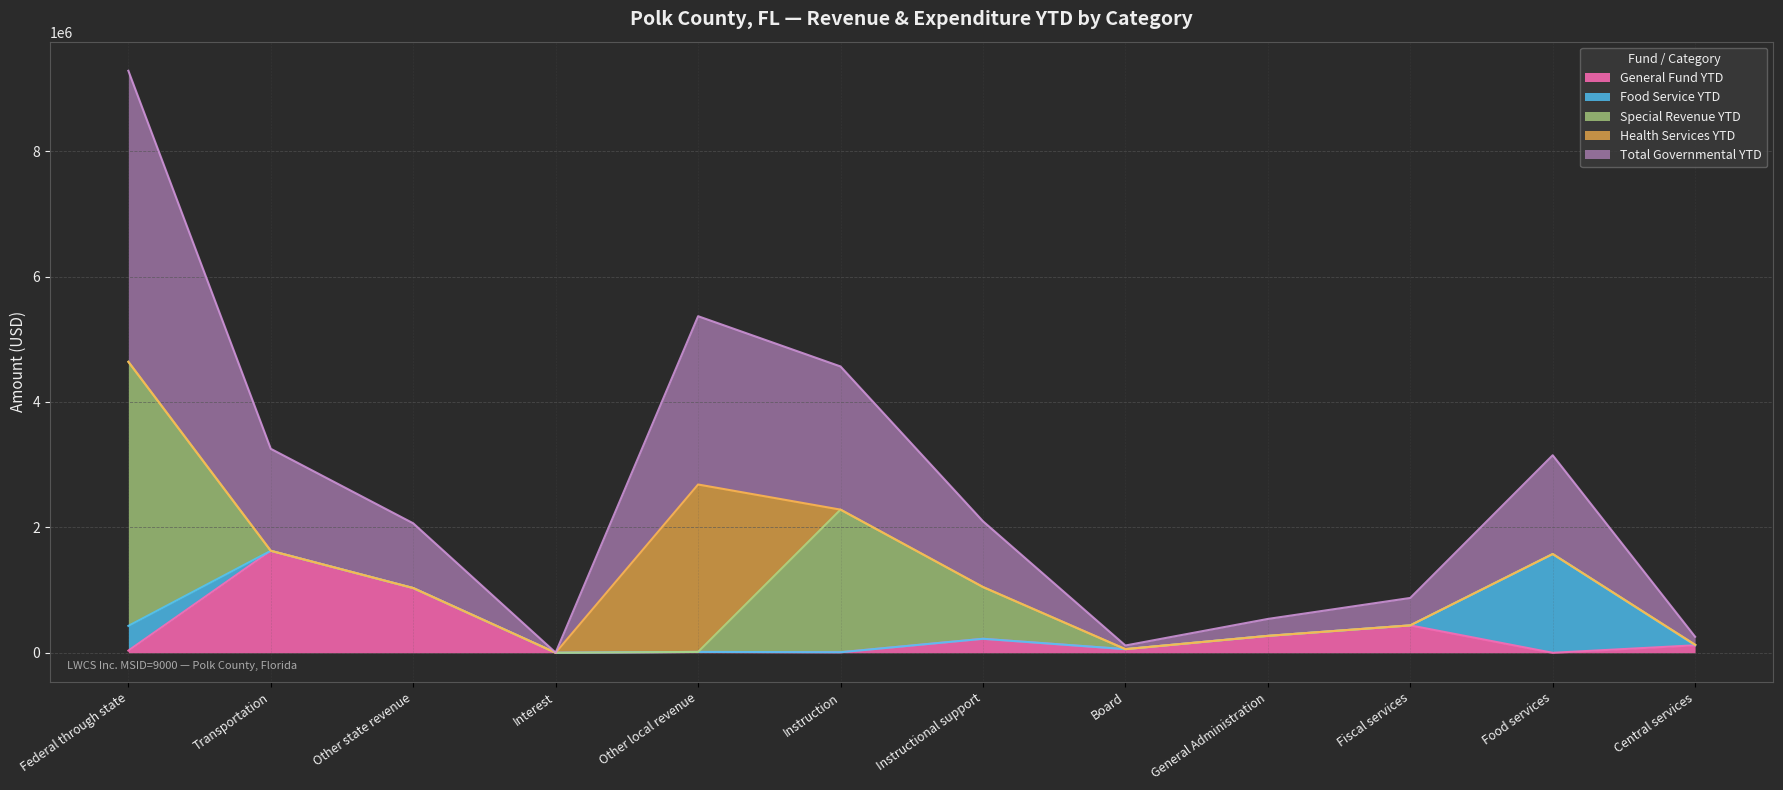

What is the highest value of the General Fund YTD series?

1626312.3